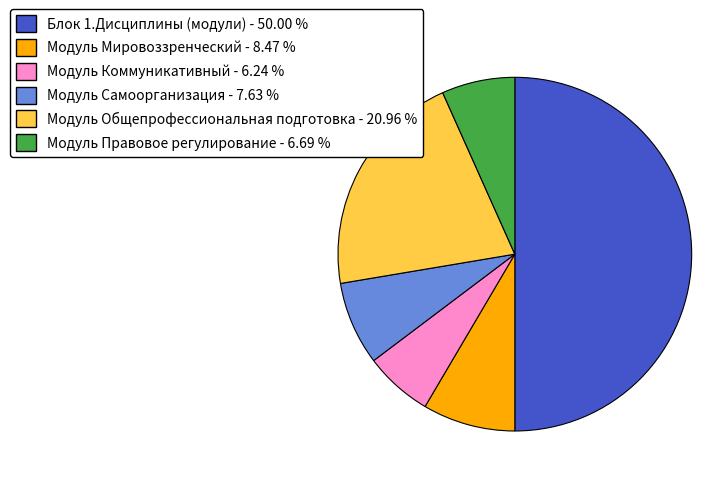

Does Модуль Мировоззренческий represent more than half of the total?

No